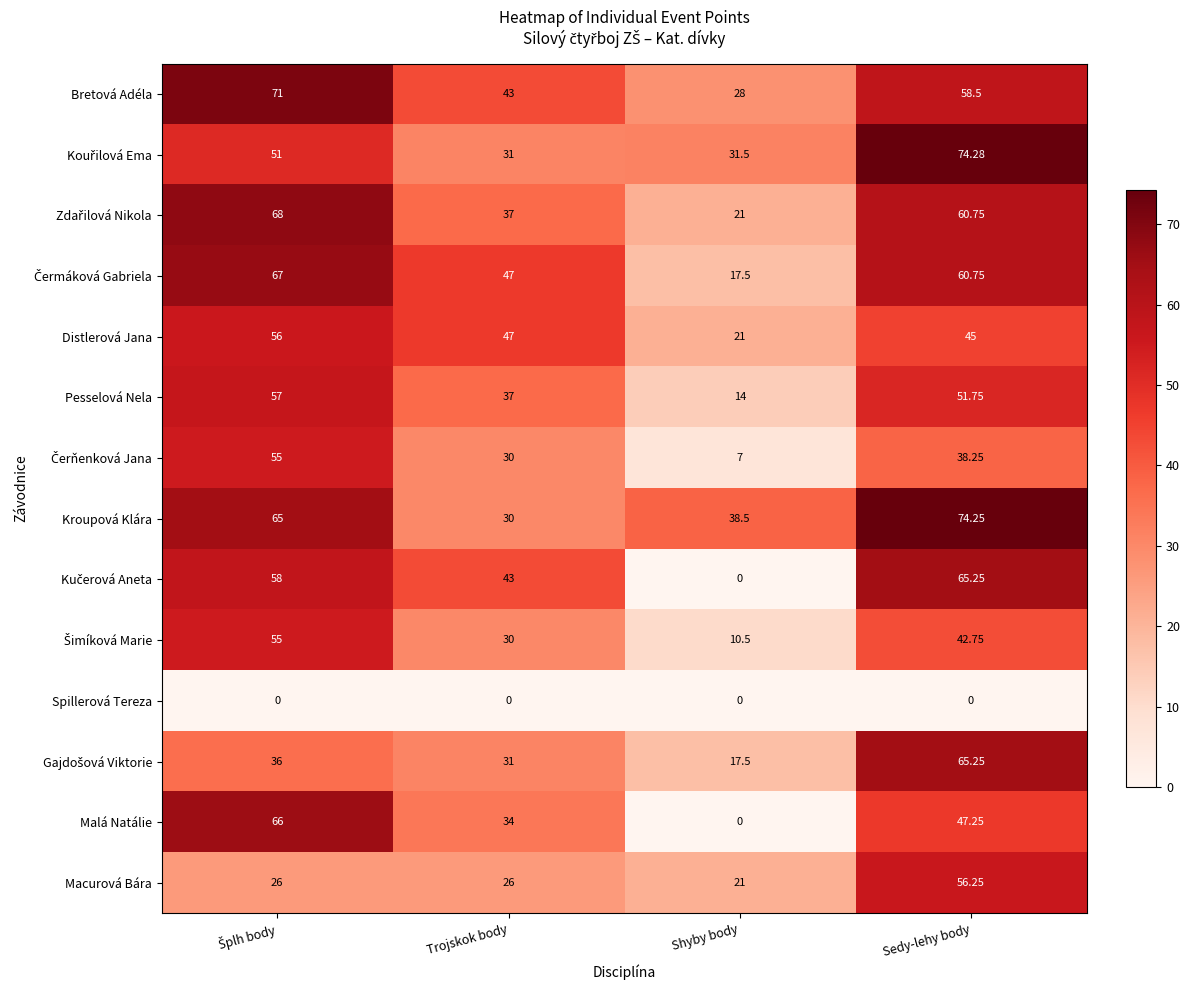

Which series has the widest spread of values?

Malá Natálie